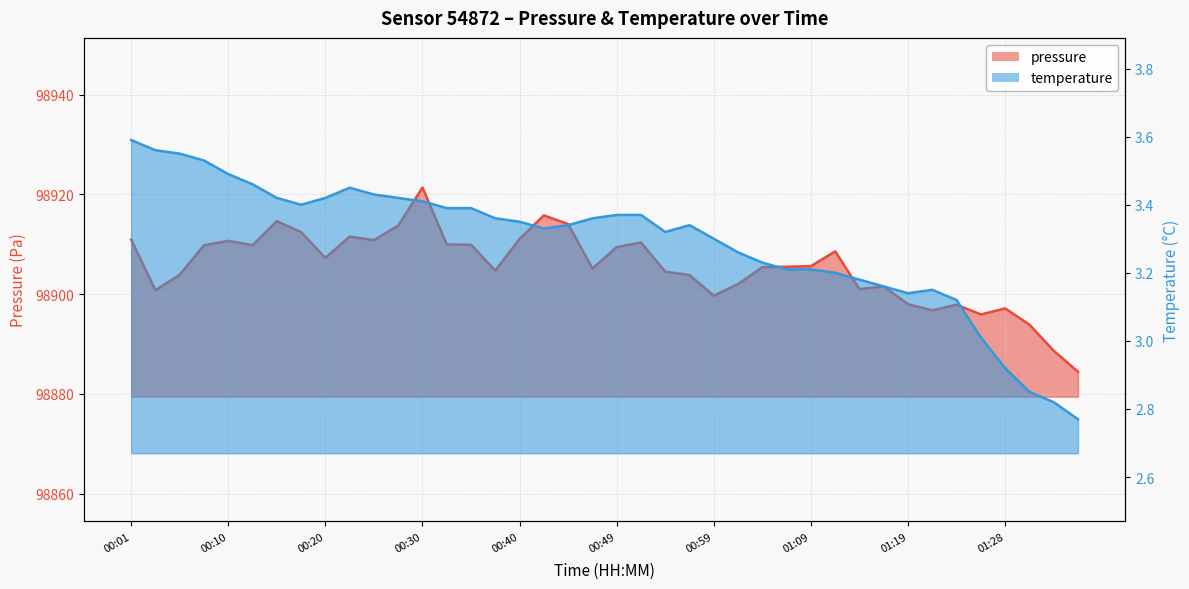

Rank the series by their average value, from lowest to highest.

temperature, pressure